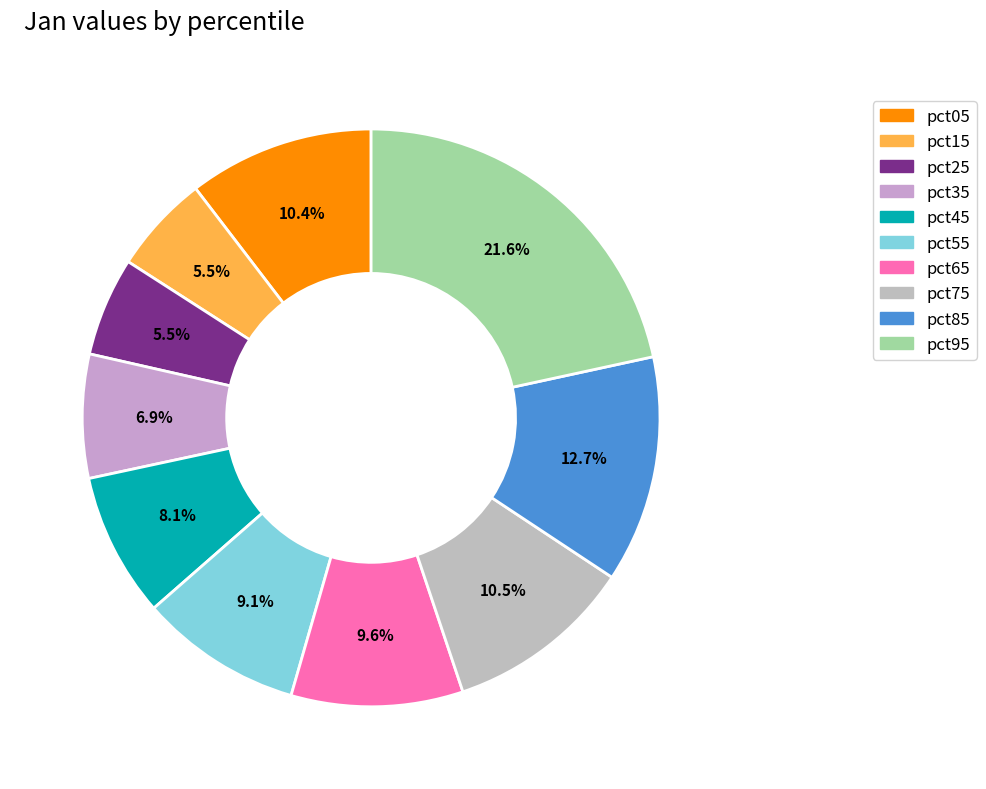

To the nearest percent, what is the average slice percentage?

10%